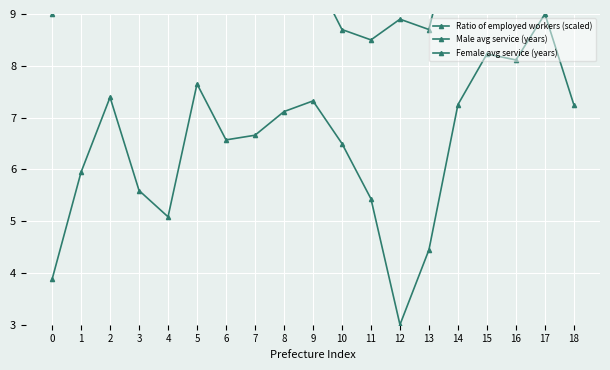

Which series changed the most between 9 and 12?

Ratio of employed workers (scaled)